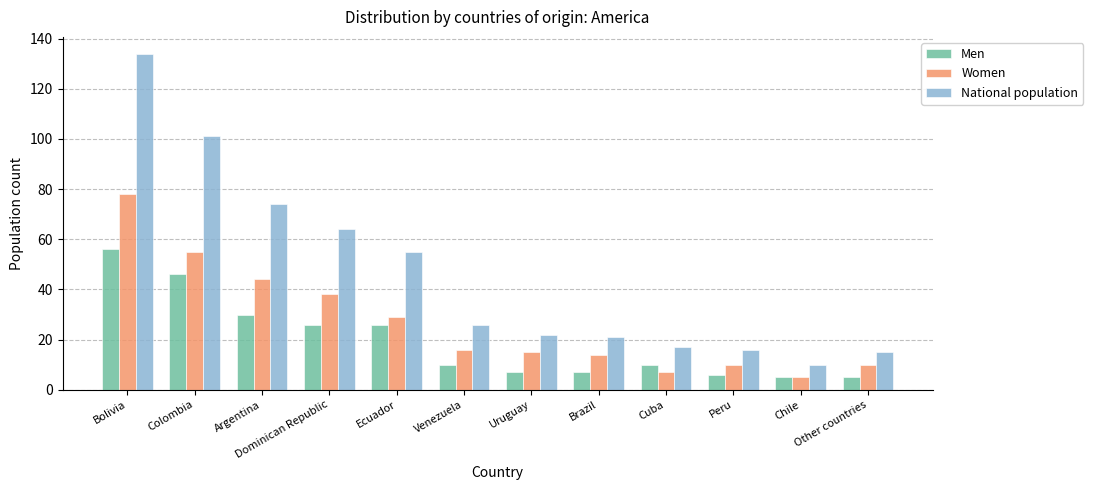

Which label corresponds to the largest value in the chart?

Bolivia